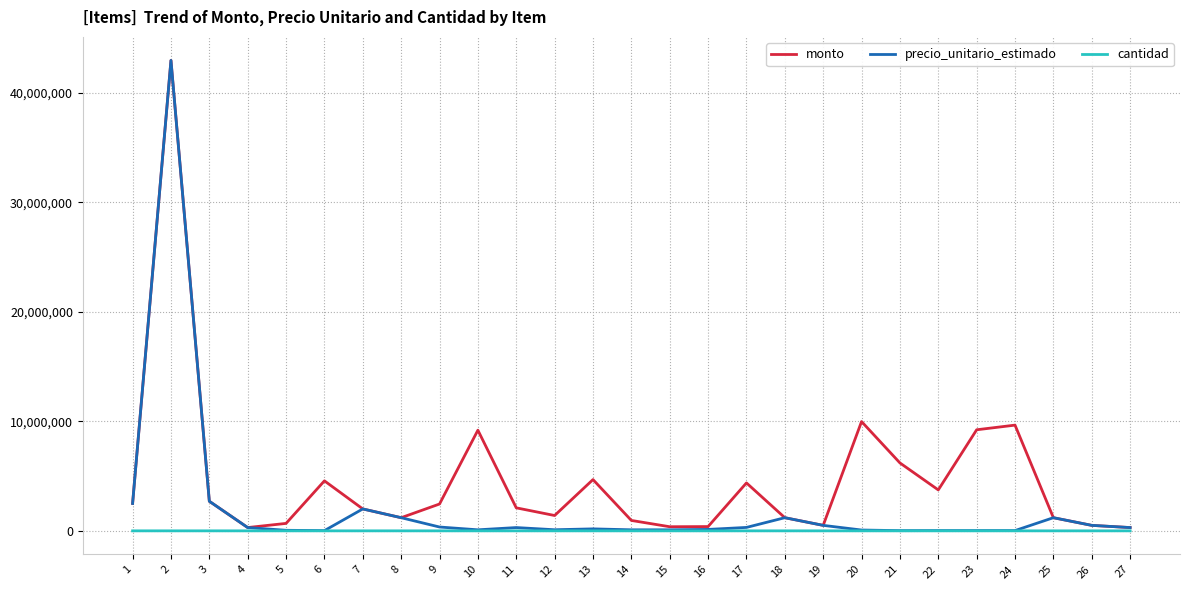

What are all the series names shown in the legend?

monto, precio_unitario_estimado, cantidad